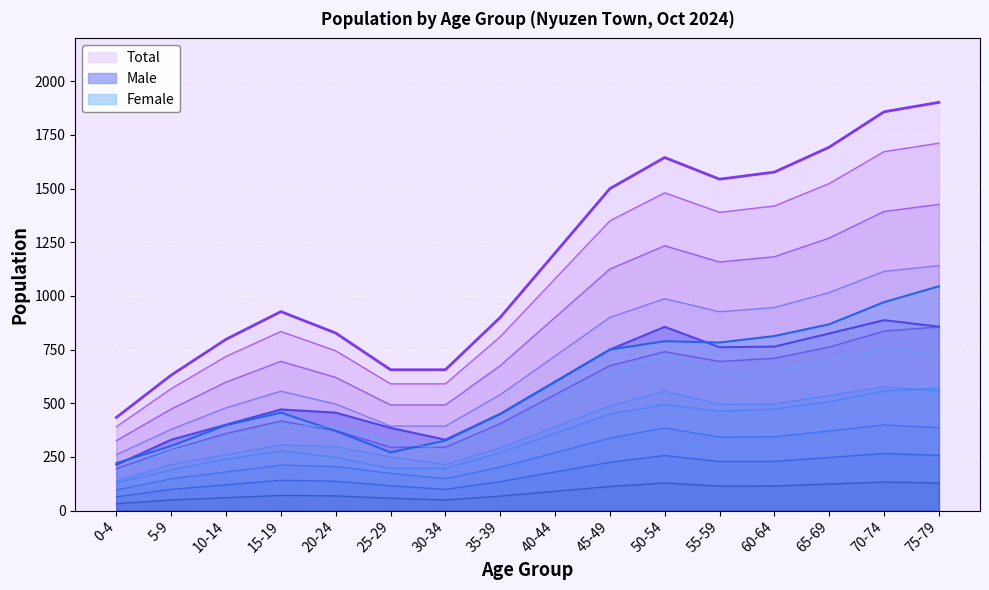

How many intersections are there between Female and Male?

2